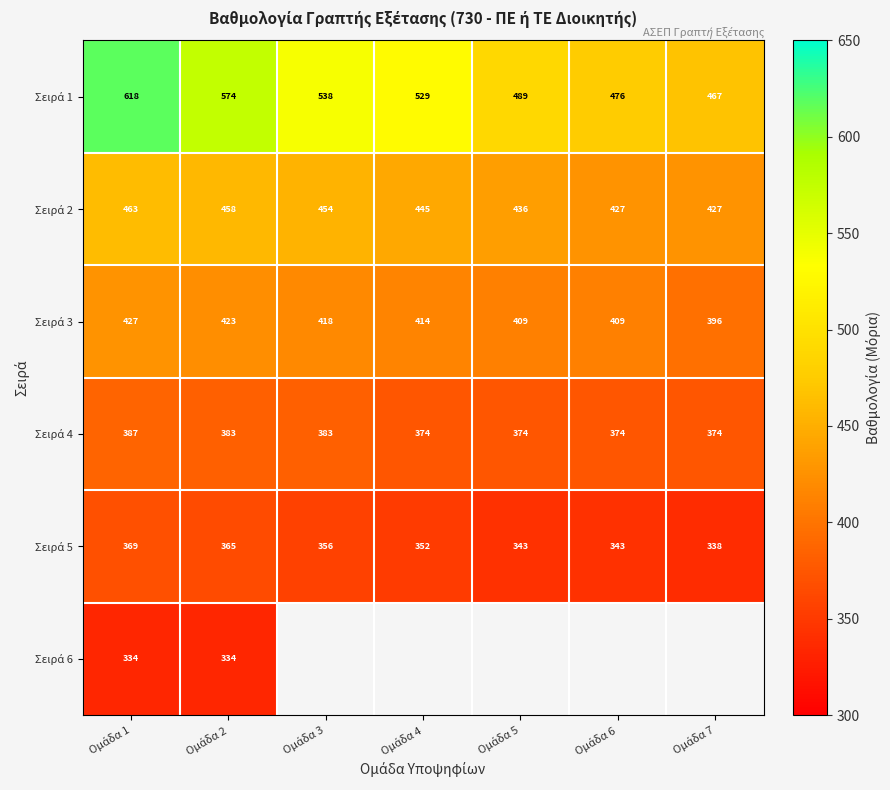

Which category has the highest value in the Σειρά 6 series?

Ομάδα 1